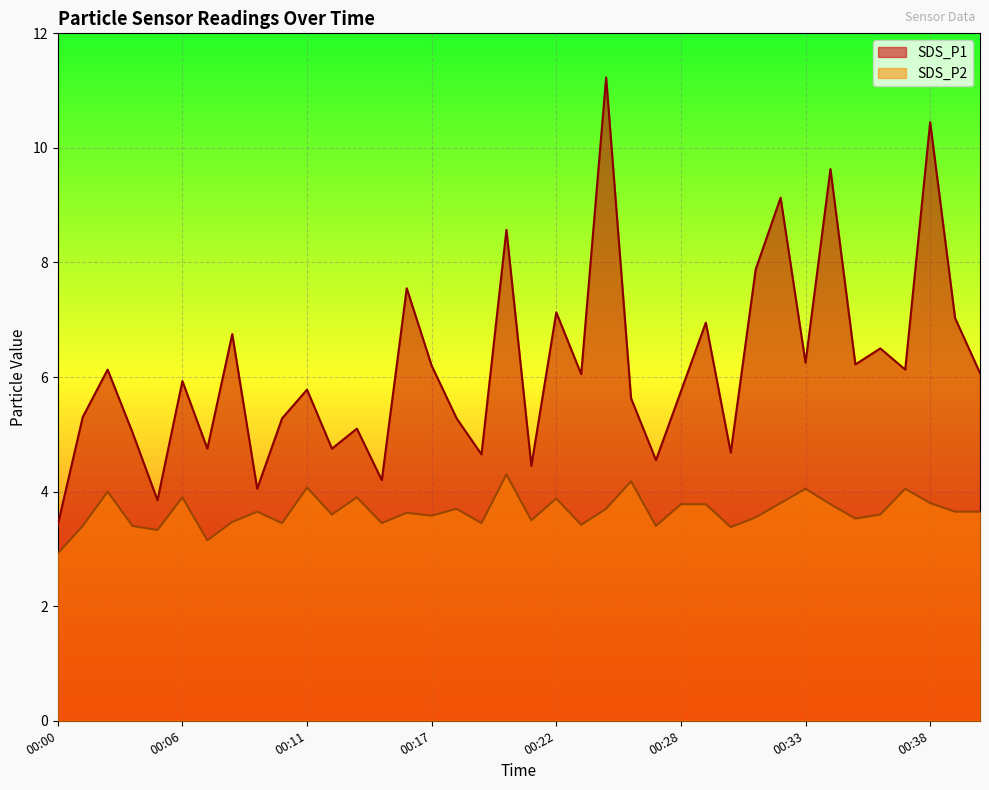

What is the sum of all SDS_P2 values?

138.8